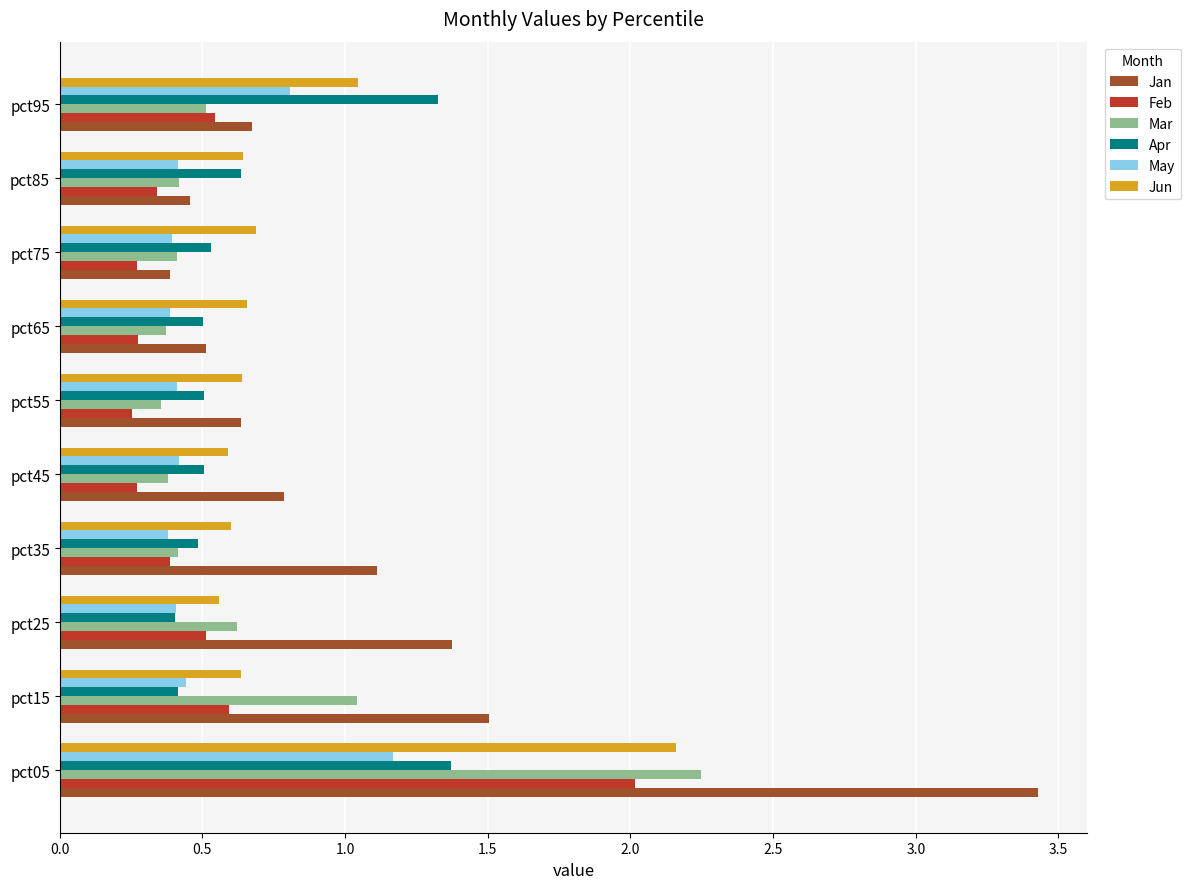

What is the maximum value for Jan?

3.4